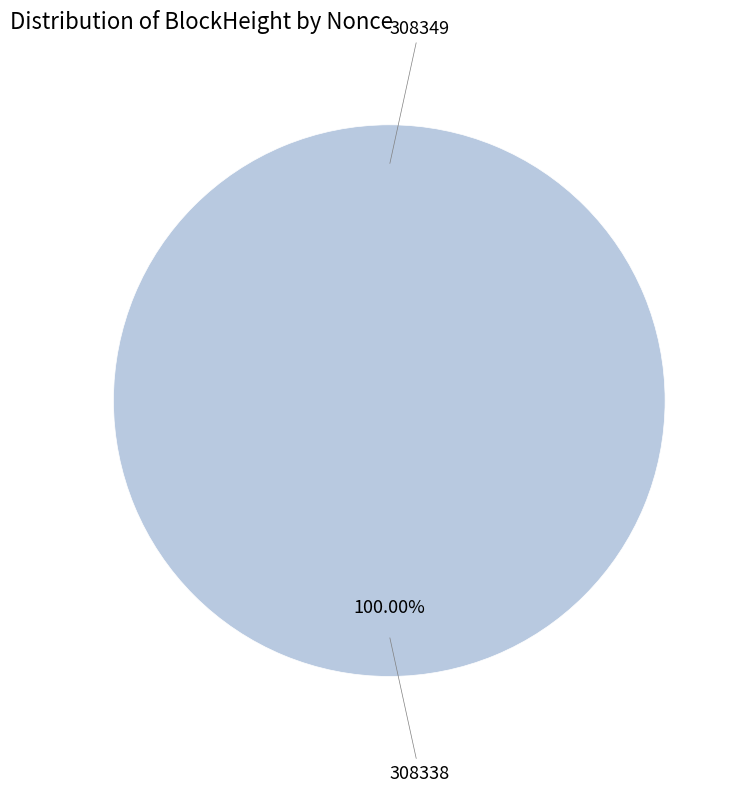

Which has a higher value, 308349 or 308338?

308338